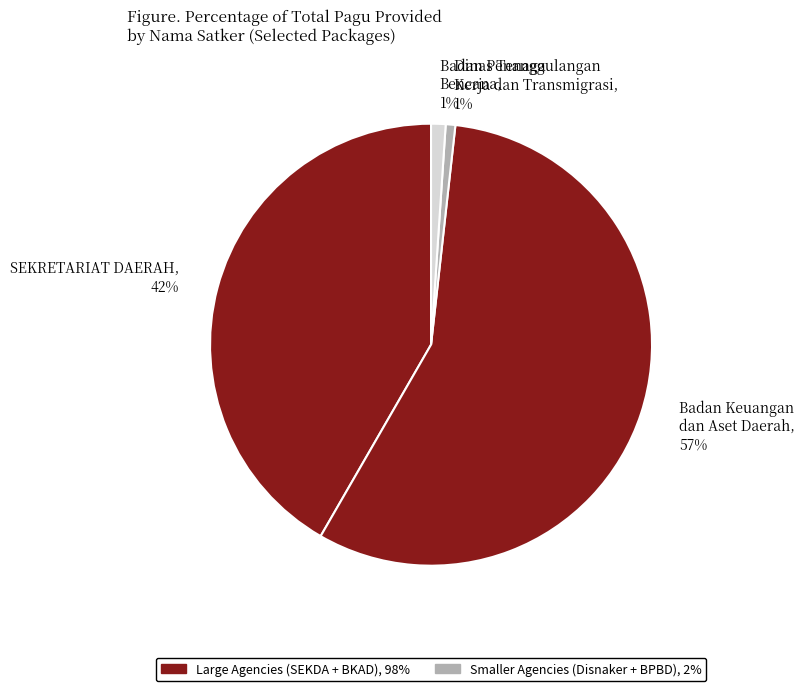

To the nearest percent, what is the average slice percentage?

25%